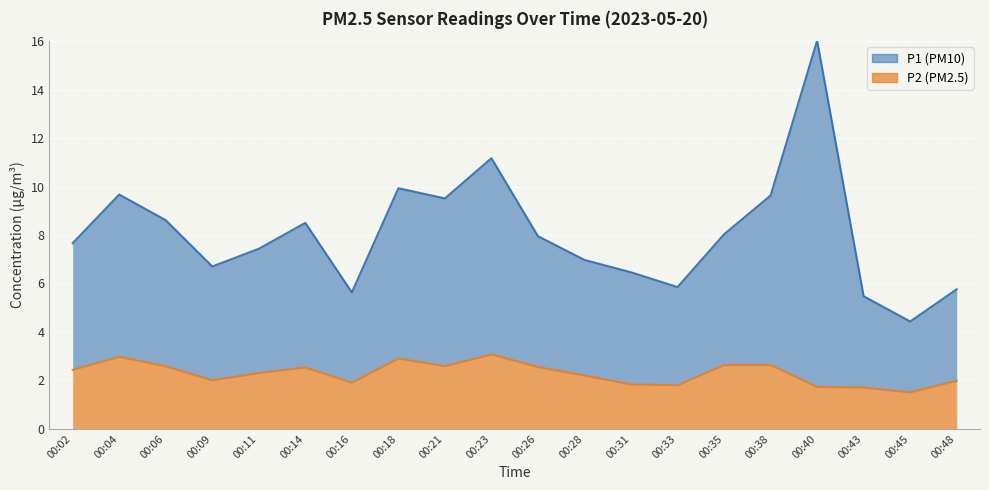

At which category does the chart reach its minimum across all series?

00:45